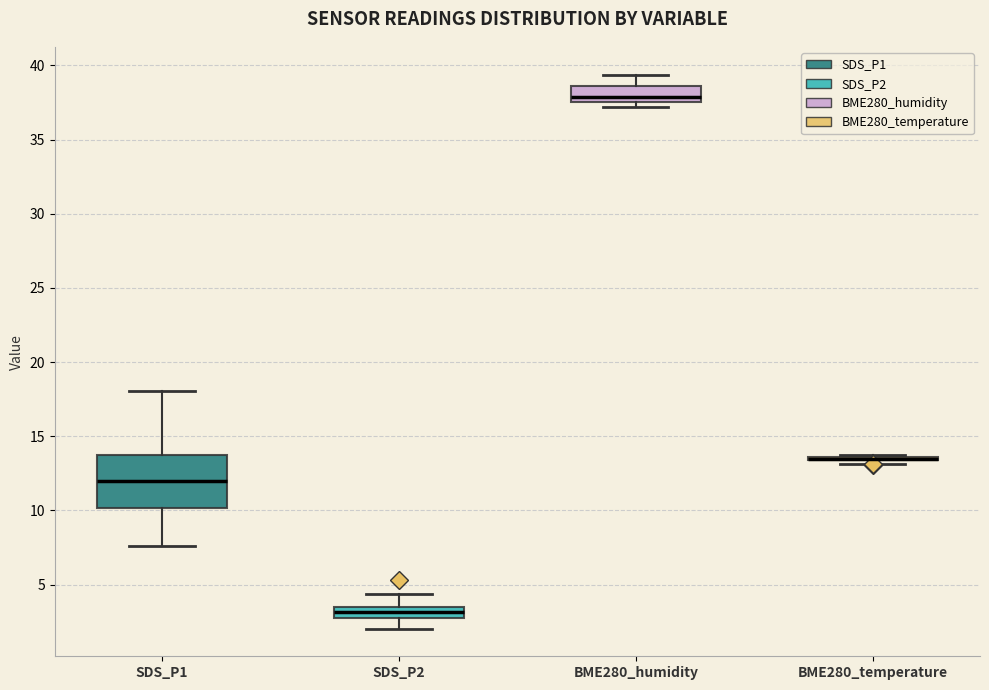

Where is the upper edge of the box for SDS_P1 on the y-axis? The values are not printed on the chart, so give them approximately, as read against the axis.

13.5